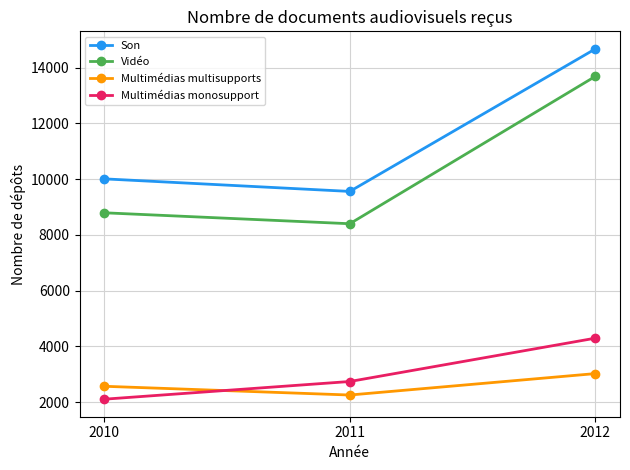

Between 2010 and 2012, which series saw the biggest shift?

Vidéo